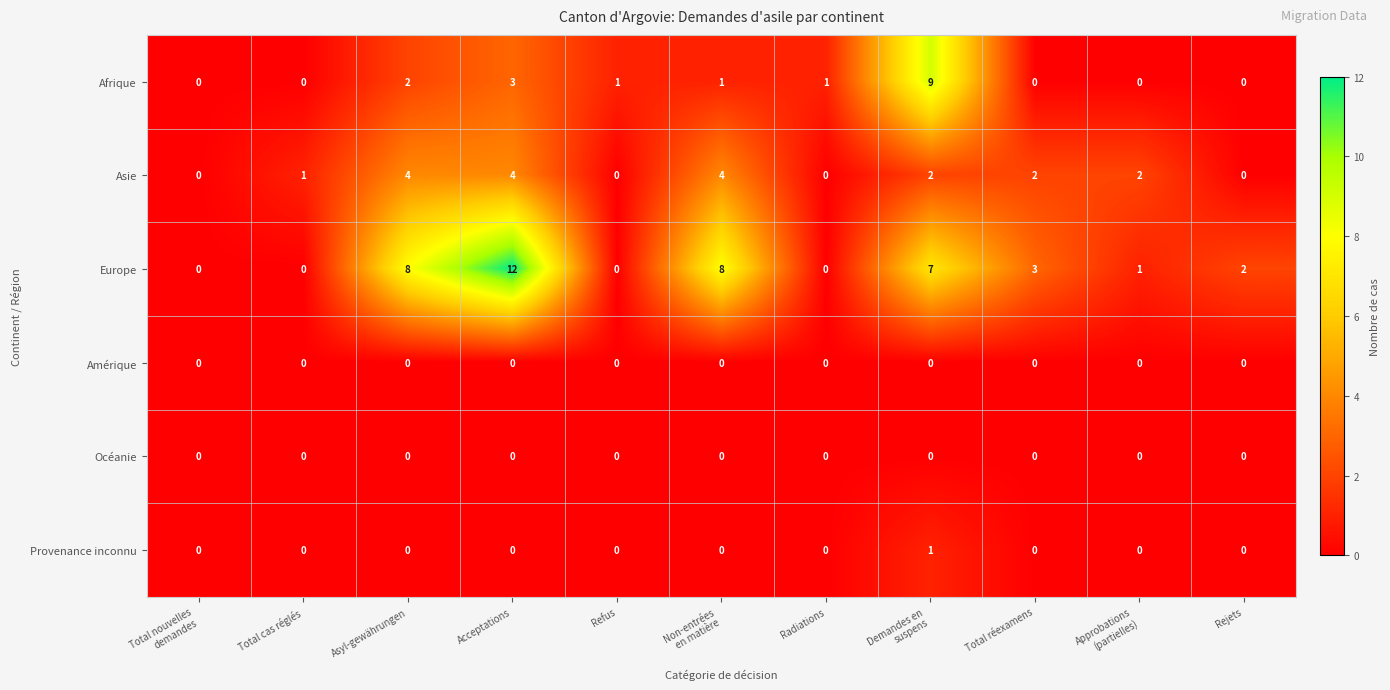

What is the maximum value shown in the chart?

12